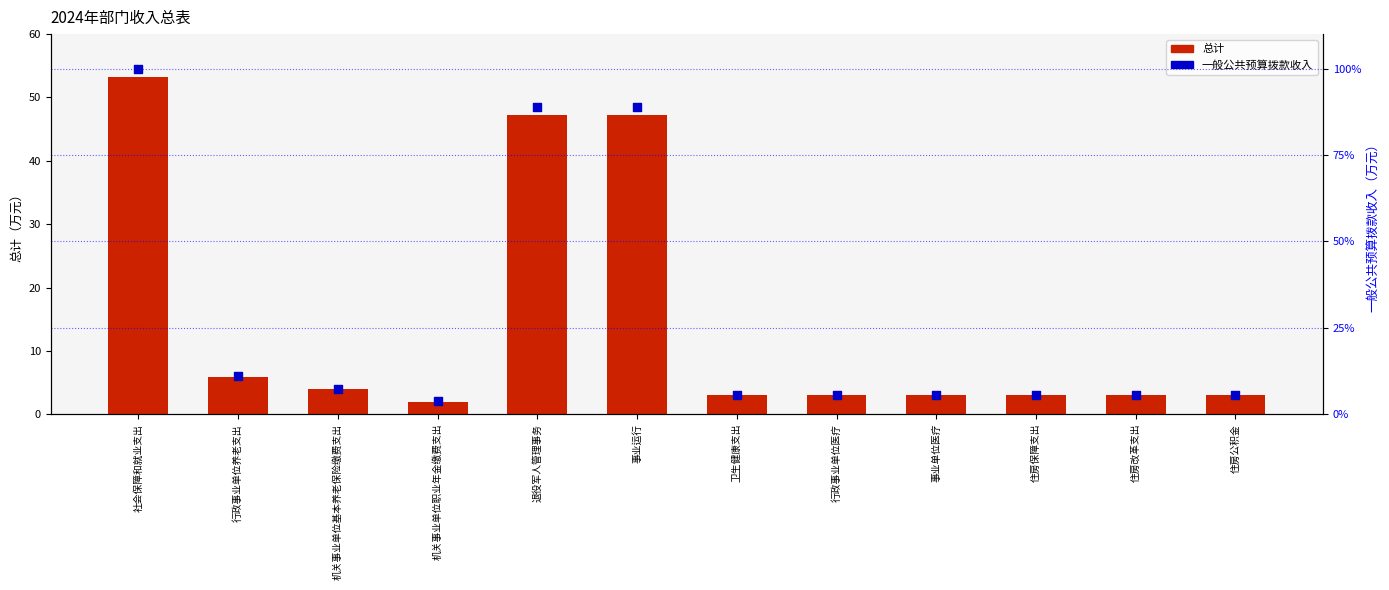

Which series reaches the maximum Y coordinate?

一般公共预算拨款收入